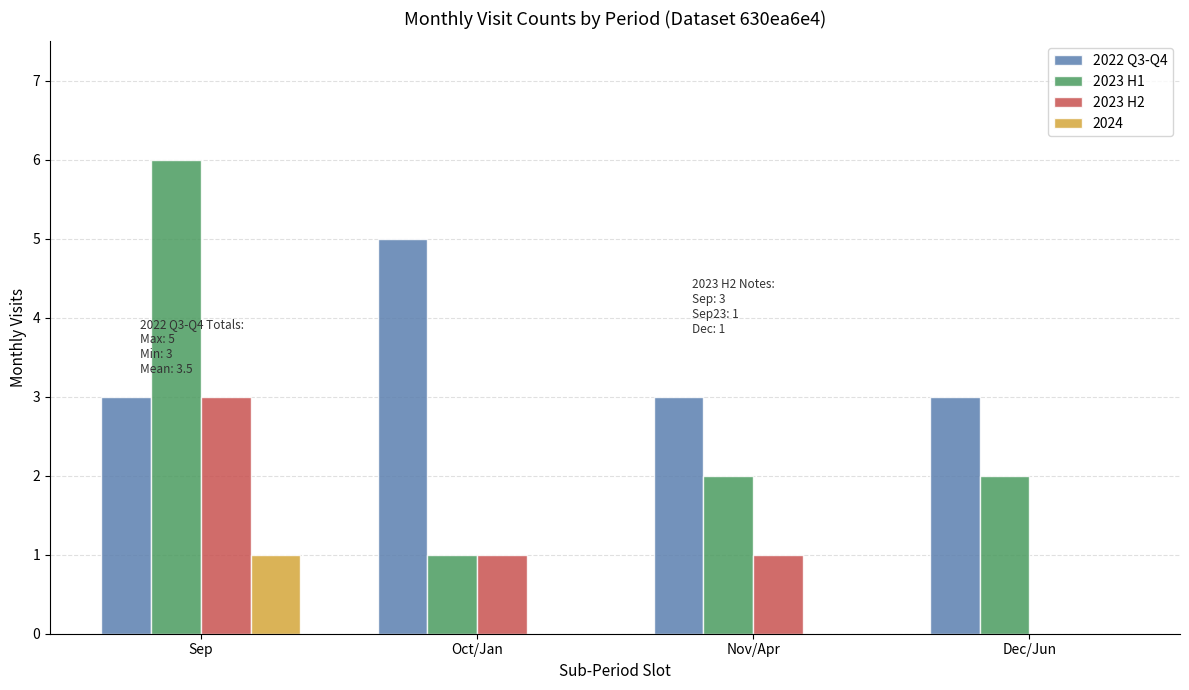

Between Nov/Apr and Dec/Jun, which series saw the biggest shift?

2023 H2